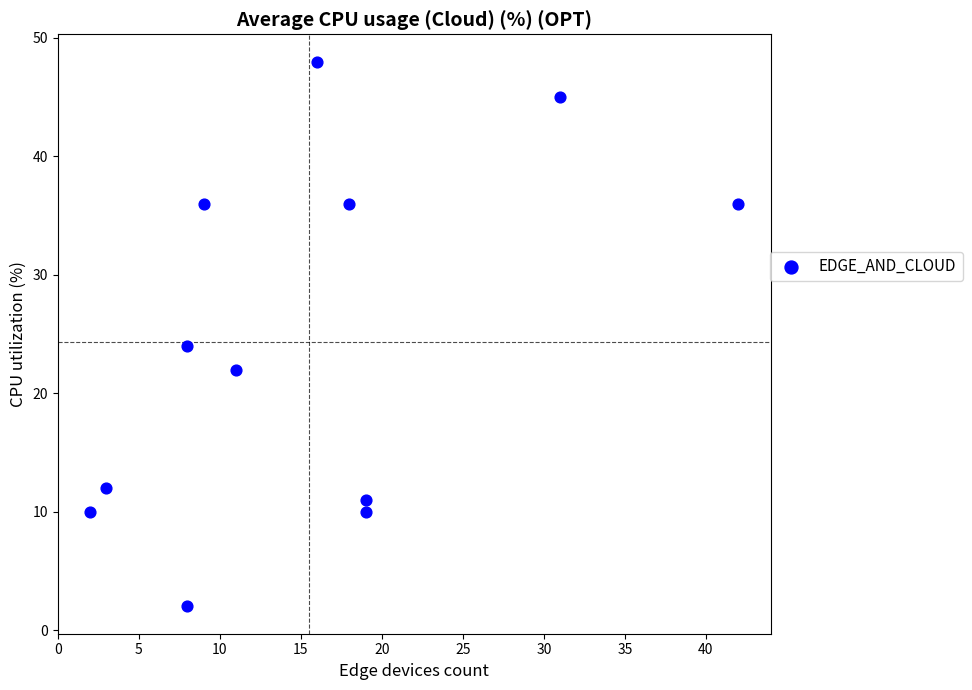

What Y value in the scatter plot is closest to 25?

24